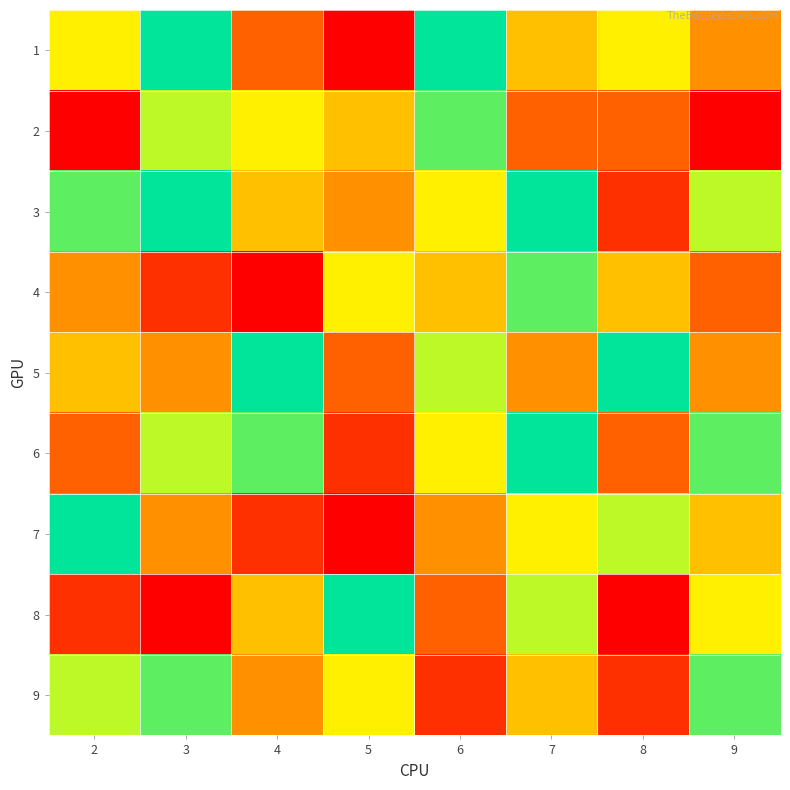

At how many categories does at least one series exceed 5?

8